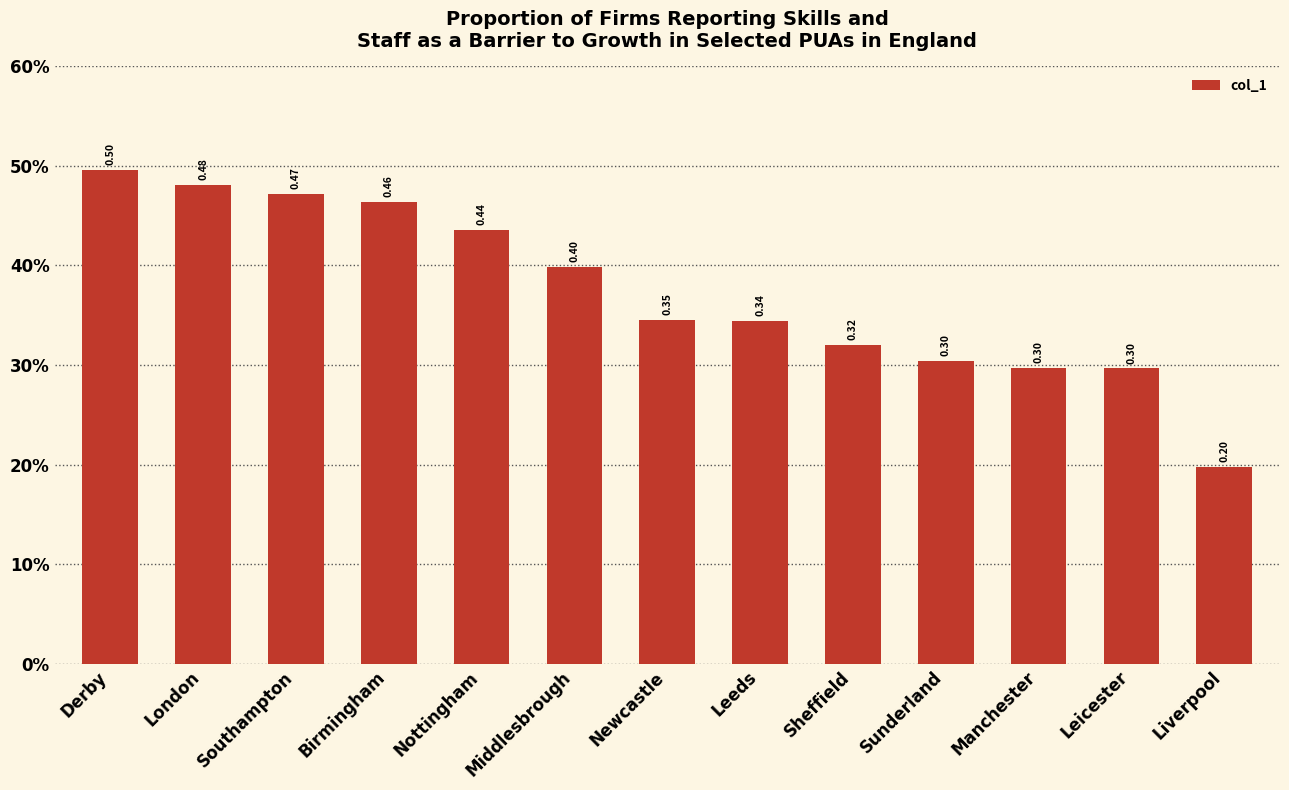

Reading right to left, transcribe all the data shown in this chart.

0.2	0.3	0.3	0.3	0.3	0.3	0.3	0.4	0.4	0.5	0.5	0.5	0.5